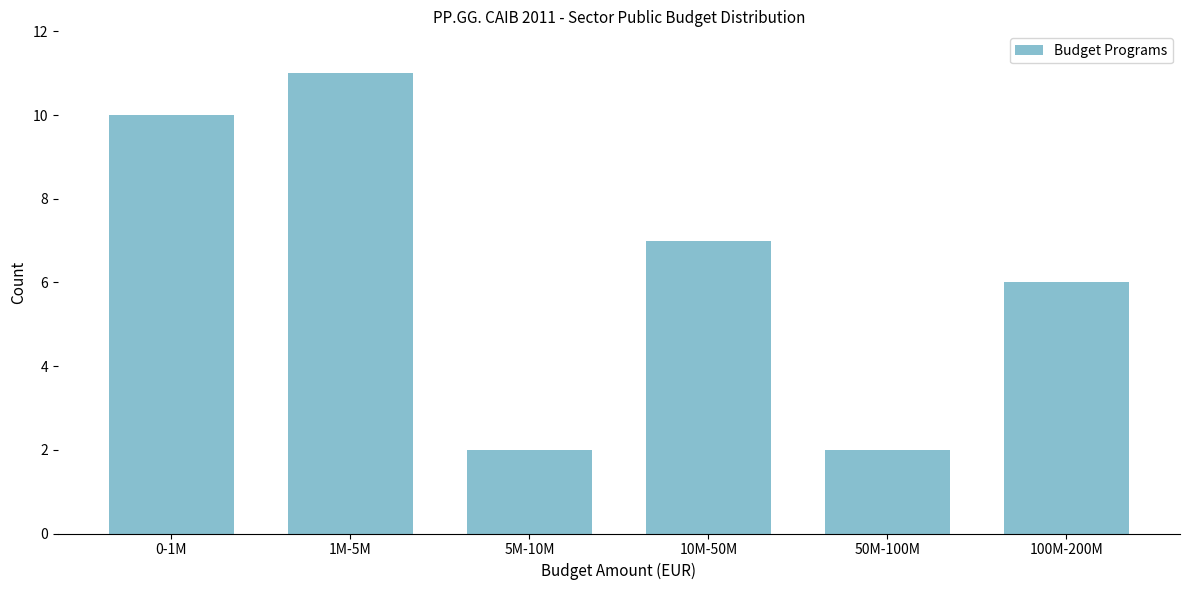

Reading left to right, extract all data points from this chart.

0-1M=10	1M-5M=11	5M-10M=2	10M-50M=7	50M-100M=2	100M-200M=6